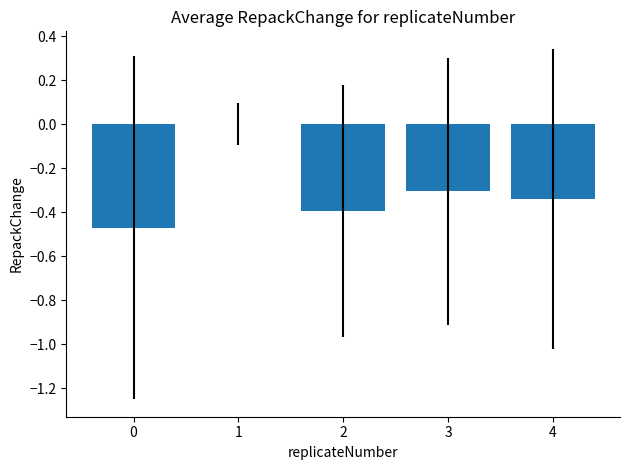

Where is the data nearest to the value 0?

1